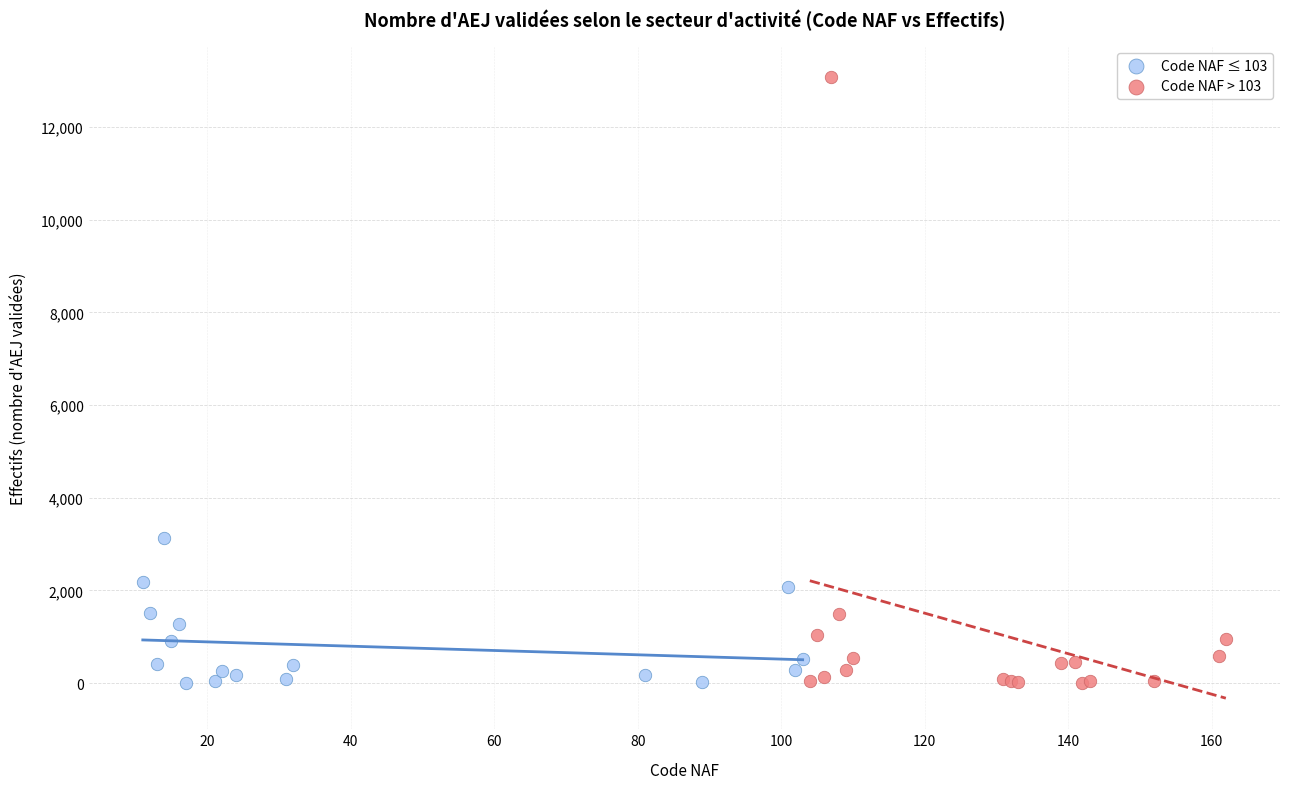

Which series contains the highest Y value?

Code NAF > 103